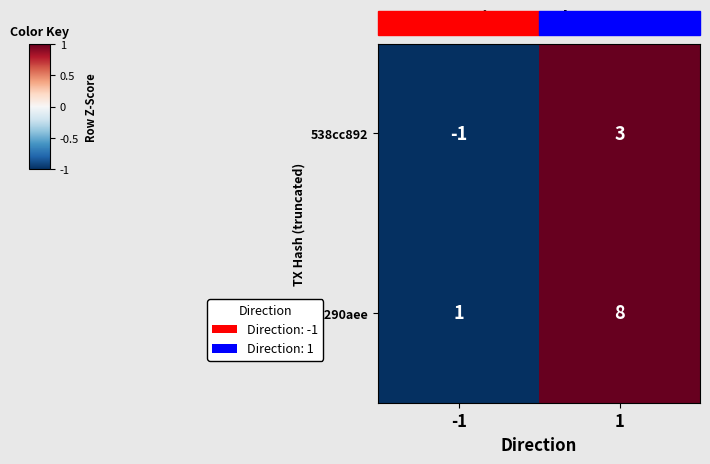

The 2c290aee series shows 1 at -1. True or false?

True